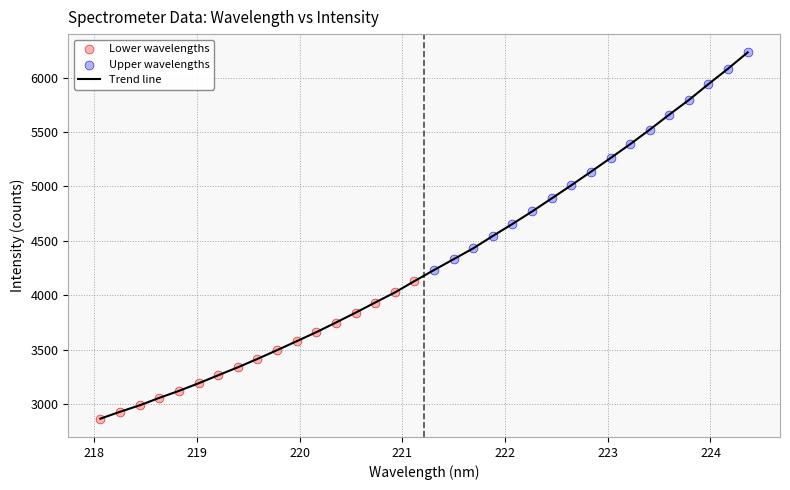

What is the greatest value displayed?

6231.9